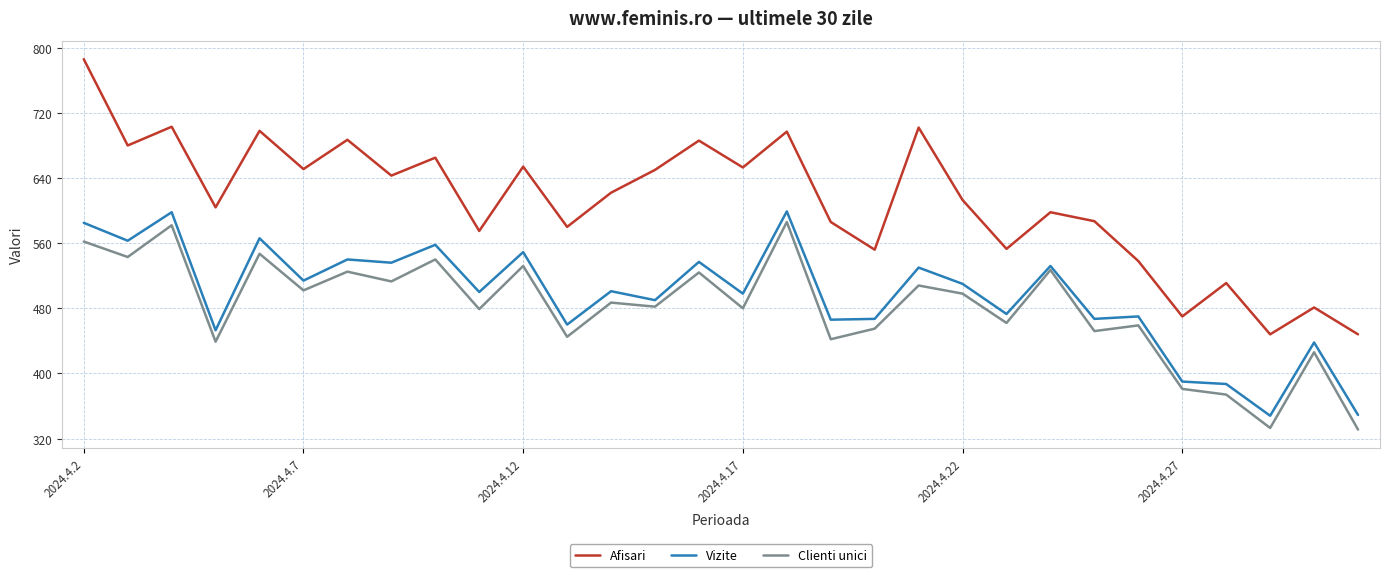

True or false: Vizite and Clienti unici cross at least once.

False